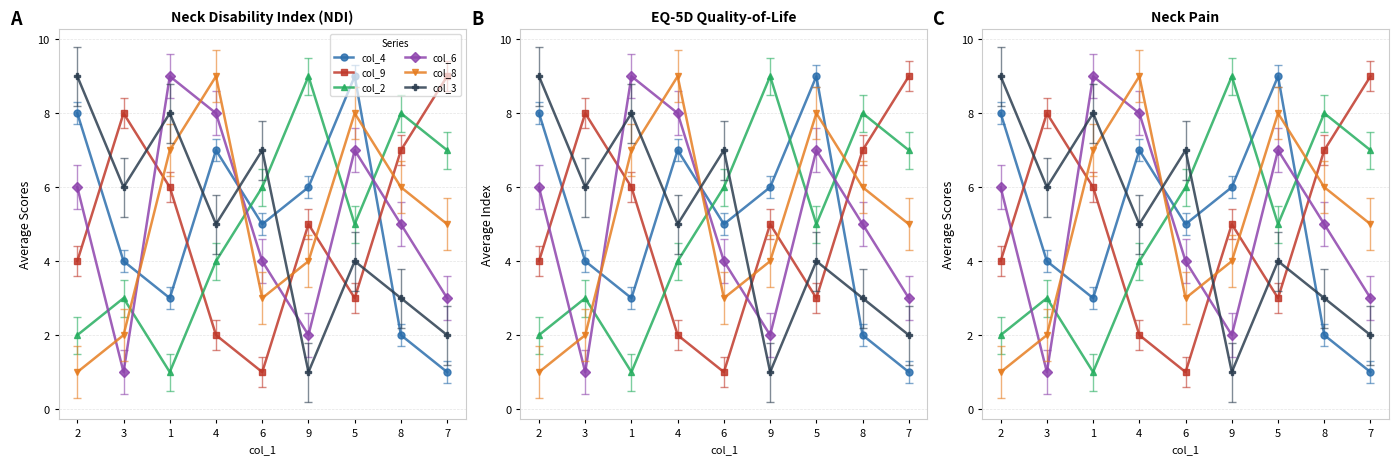

Reading right to left, list all the values displayed in this chart.

col_4: 7=1	8=2	5=9	9=6	6=5	4=7	1=3	3=4	2=8
col_9: 7=9	8=7	5=3	9=5	6=1	4=2	1=6	3=8	2=4
col_2: 7=7	8=8	5=5	9=9	6=6	4=4	1=1	3=3	2=2
col_6: 7=3	8=5	5=7	9=2	6=4	4=8	1=9	3=1	2=6
col_8: 7=5	8=6	5=8	9=4	6=3	4=9	1=7	3=2	2=1
col_3: 7=2	8=3	5=4	9=1	6=7	4=5	1=8	3=6	2=9